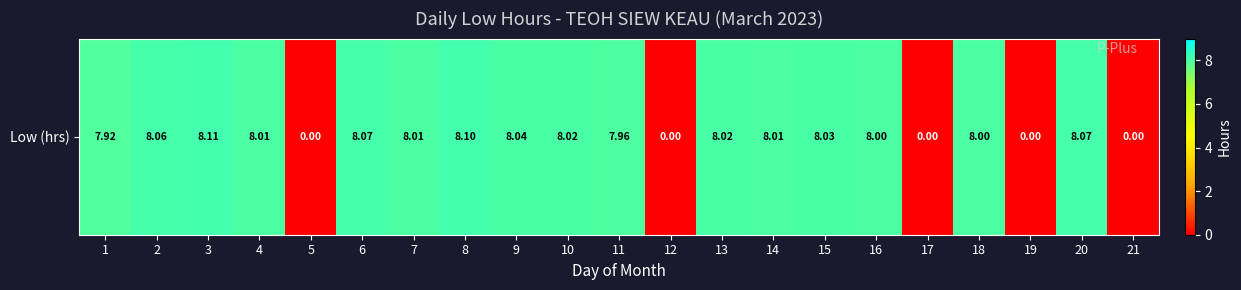

List the labels in order of value, smallest first.

5, 12, 17, 19, 21, 1, 11, 16, 18, 4, 7, 14, 10, 13, 15, 9, 2, 6, 20, 8, 3